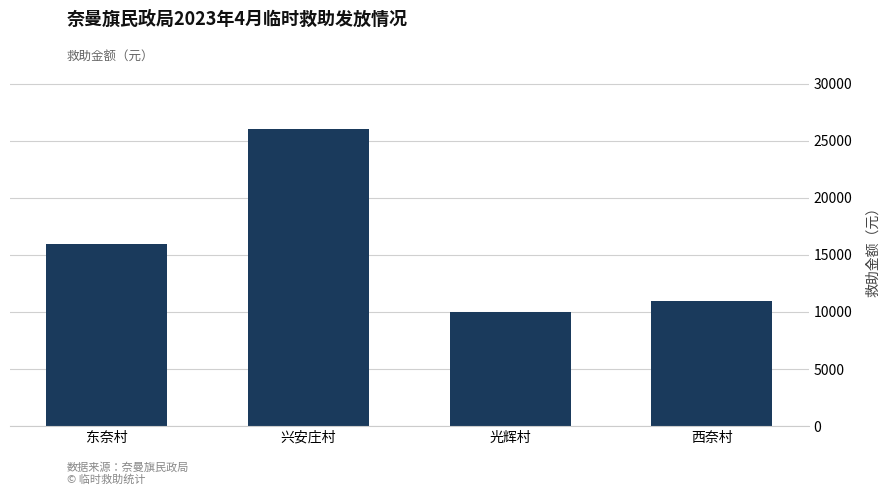

What position from the left is 西奈村?

4